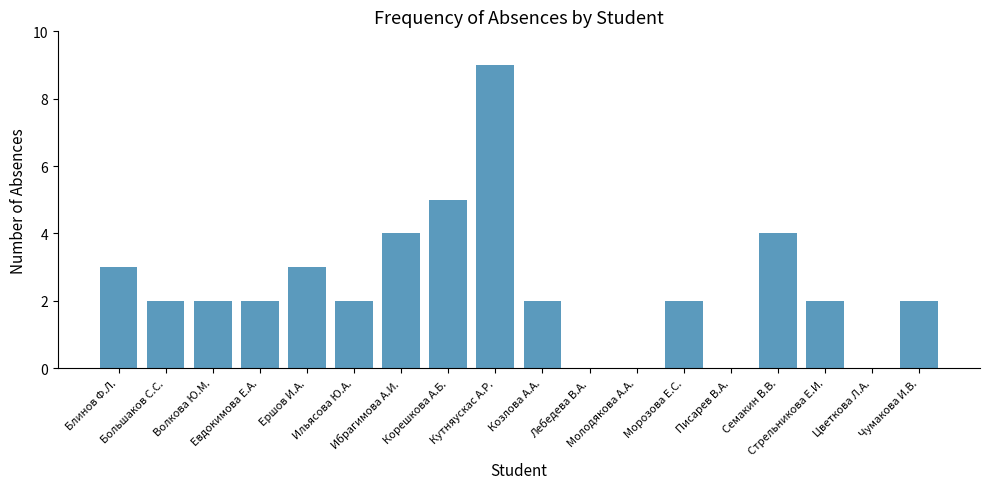

What is the maximum value shown in the chart?

9